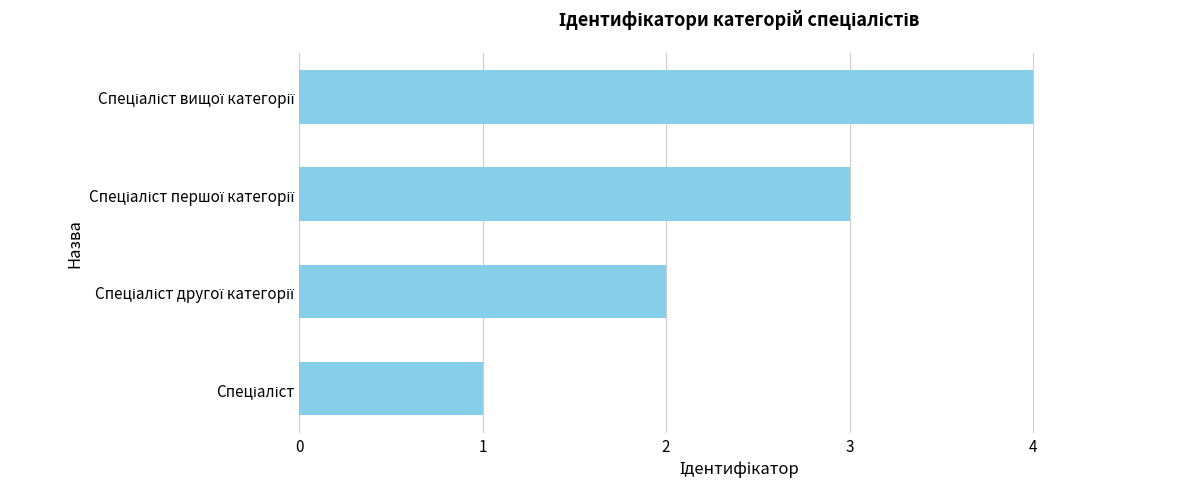

What is the sum of all values?

10